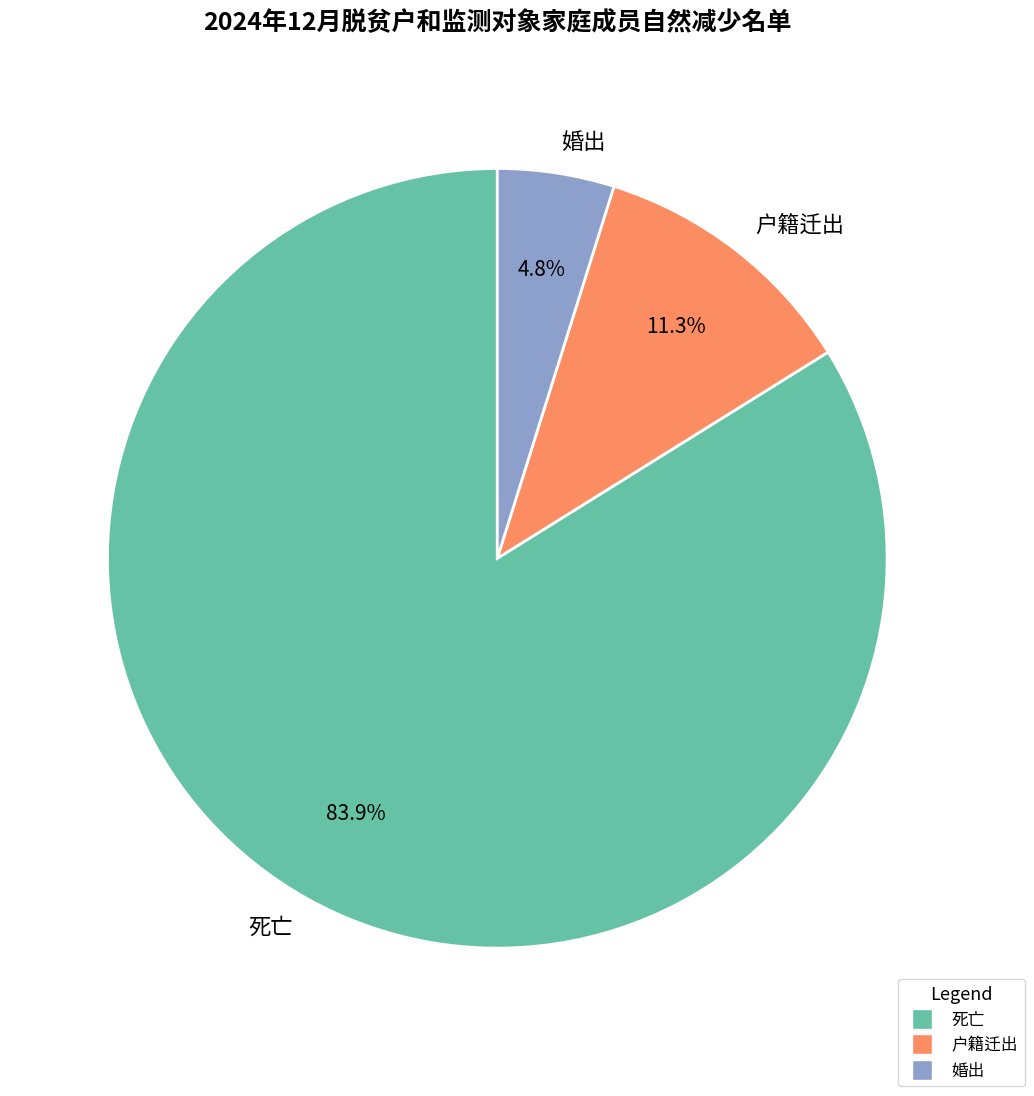

To the nearest percent, what is the average slice percentage?

33%